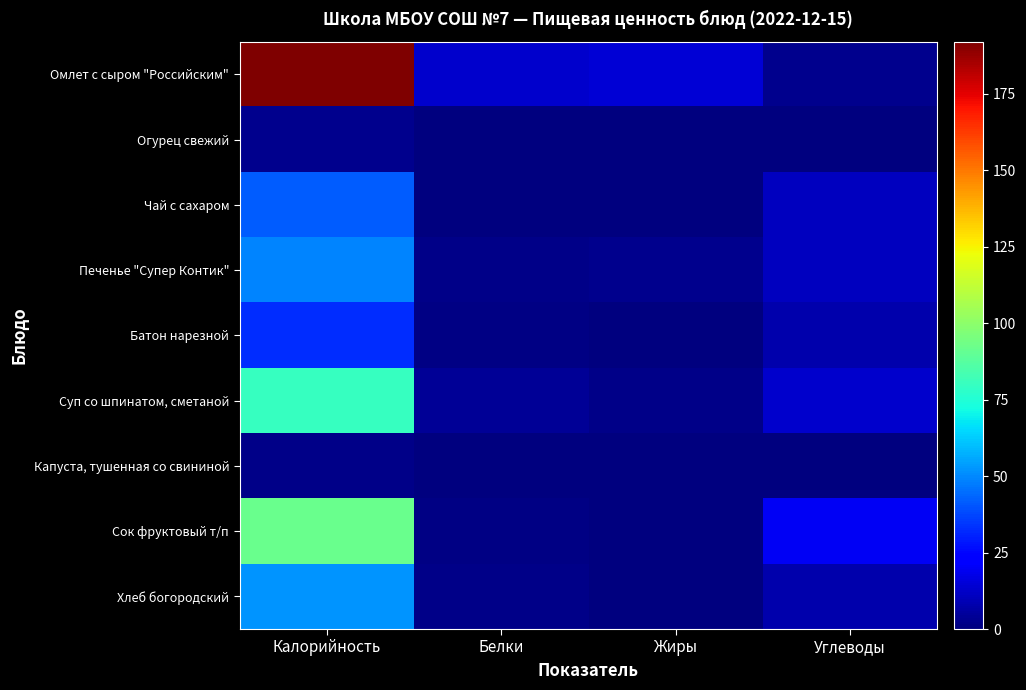

Rank the series by their maximum value, from lowest to highest.

Капуста, тушенная со свининой, Огурец свежий, Батон нарезной, Чай с сахаром, Печенье "Супер Контик", Хлеб богородский, Суп со шпинатом, сметаной, Сок фруктовый т/п, Омлет с сыром "Российским"